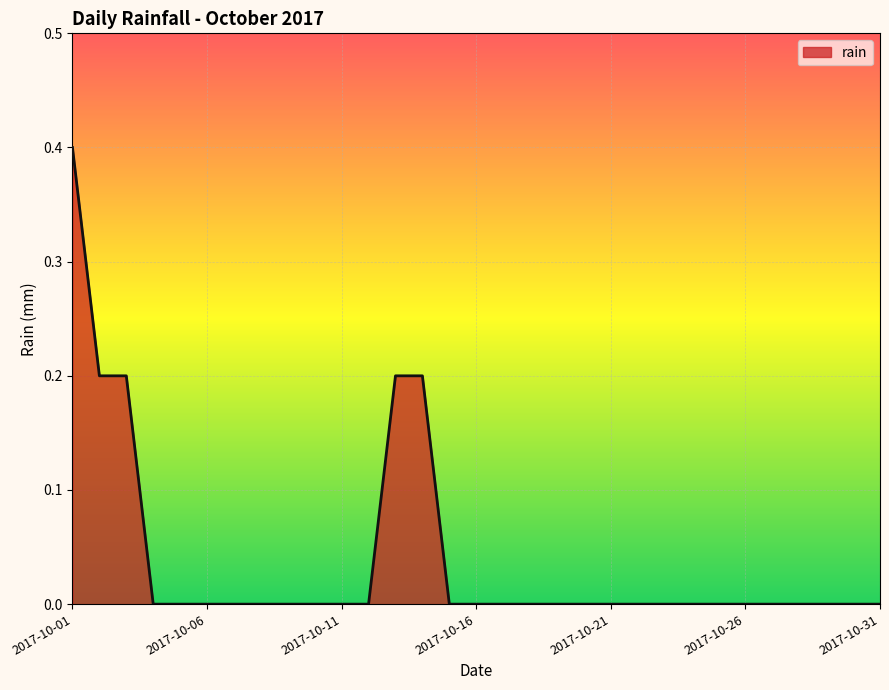

What is the difference between the maximum and minimum values?

0.4